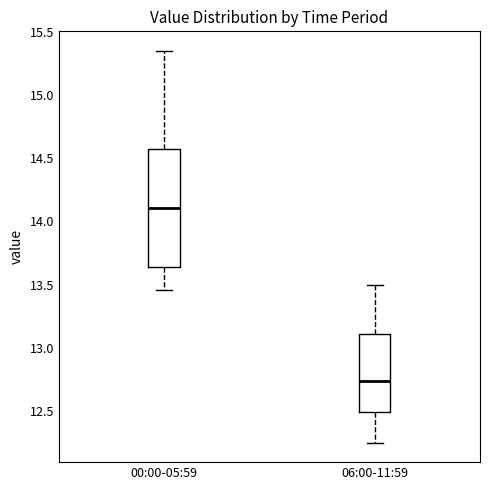

Comparing the boxes themselves (not the whiskers), which one is the tallest?

00:00-05:59